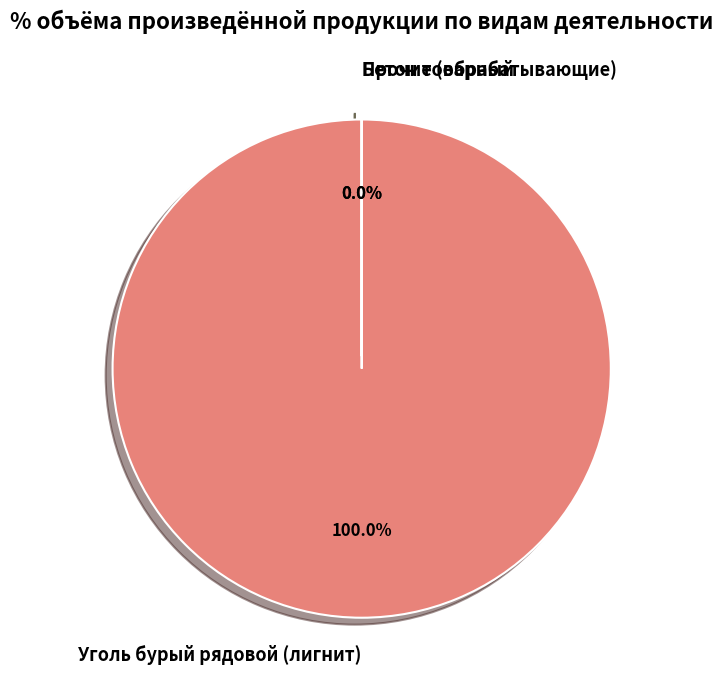

Which category has the biggest portion of the pie?

Уголь бурый рядовой (лигнит)